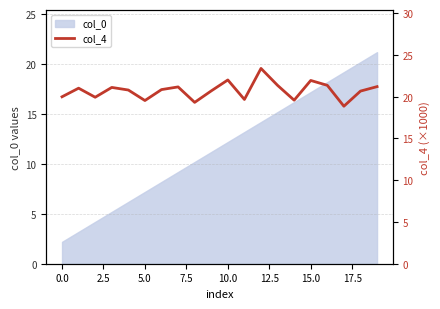

What is the lowest value of the col_0 series?

2.2